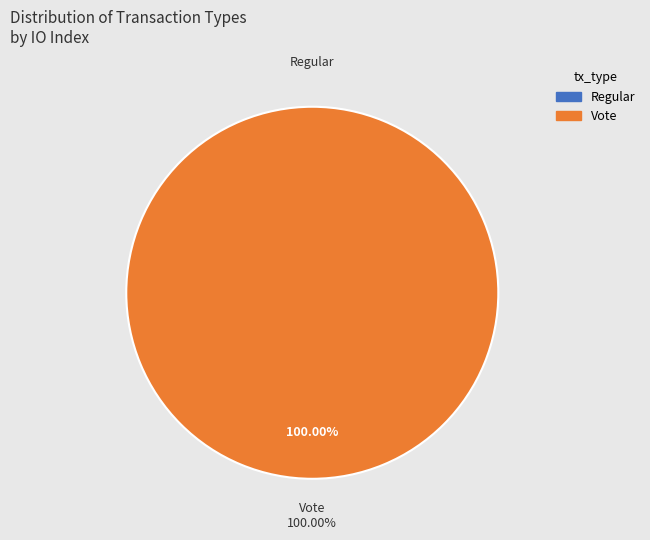

Count the number of slices in the pie.

2